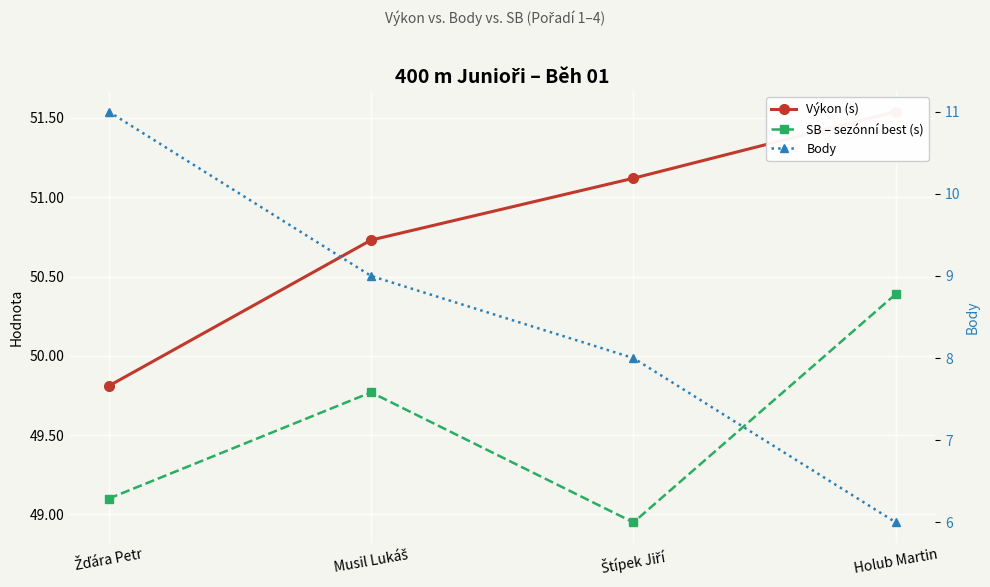

What is the minimum value shown in the chart?

6.0